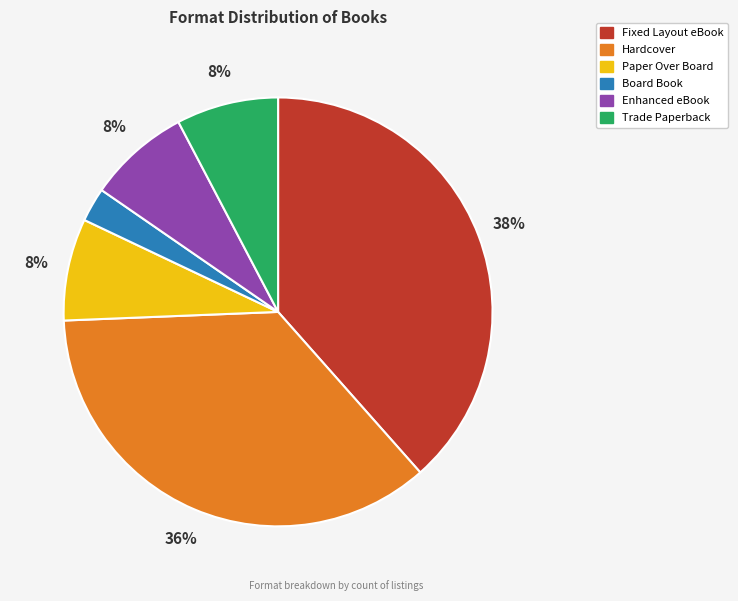

How many slices are in this pie chart?

6